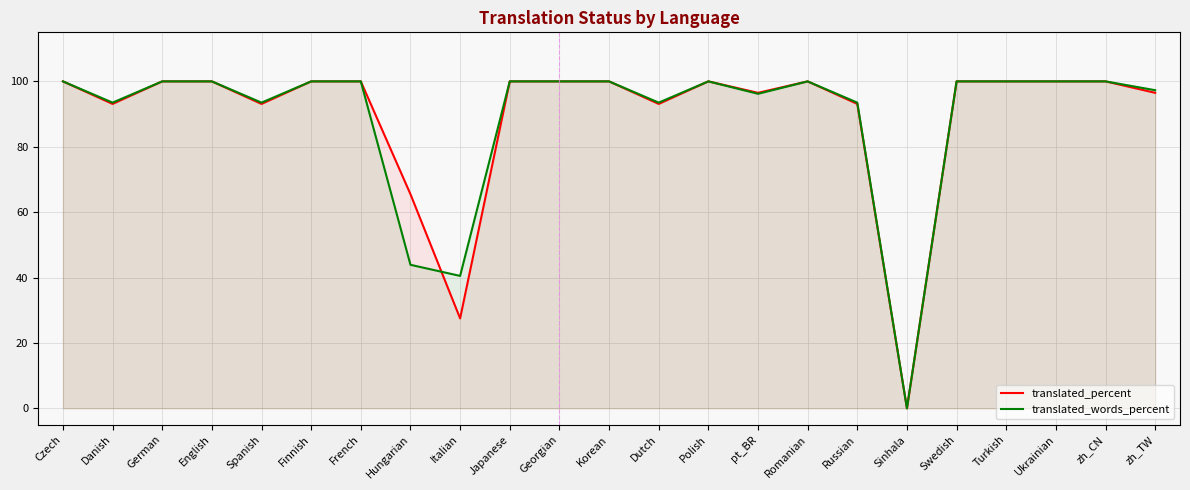

What value does the translated_words_percent series have at Danish?

93.5